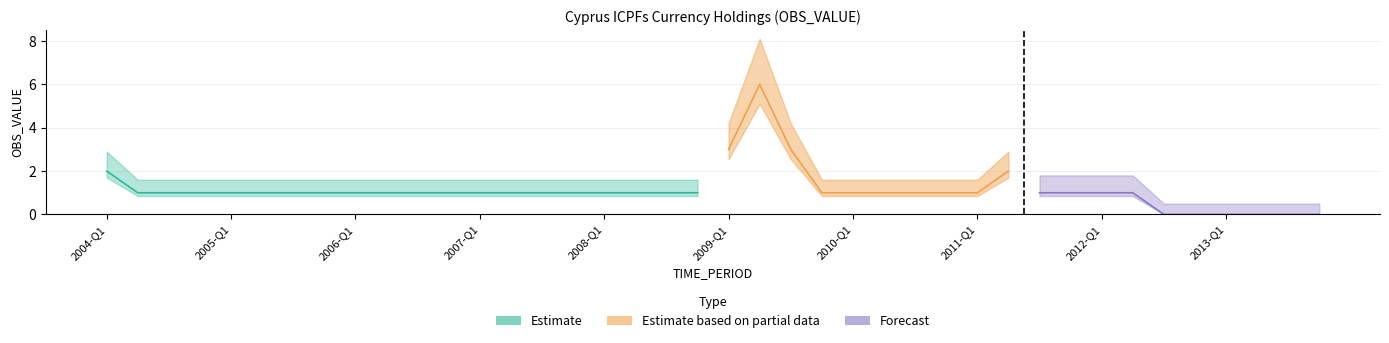

Rank the categories by OBS_VALUE value from lowest to highest.

2004-Q2, 2004-Q3, 2004-Q4, 2005-Q1, 2005-Q2, 2005-Q3, 2005-Q4, 2006-Q1, 2006-Q2, 2006-Q3, 2006-Q4, 2007-Q1, 2007-Q2, 2007-Q3, 2007-Q4, 2008-Q1, 2008-Q2, 2008-Q3, 2008-Q4, 2004-Q1